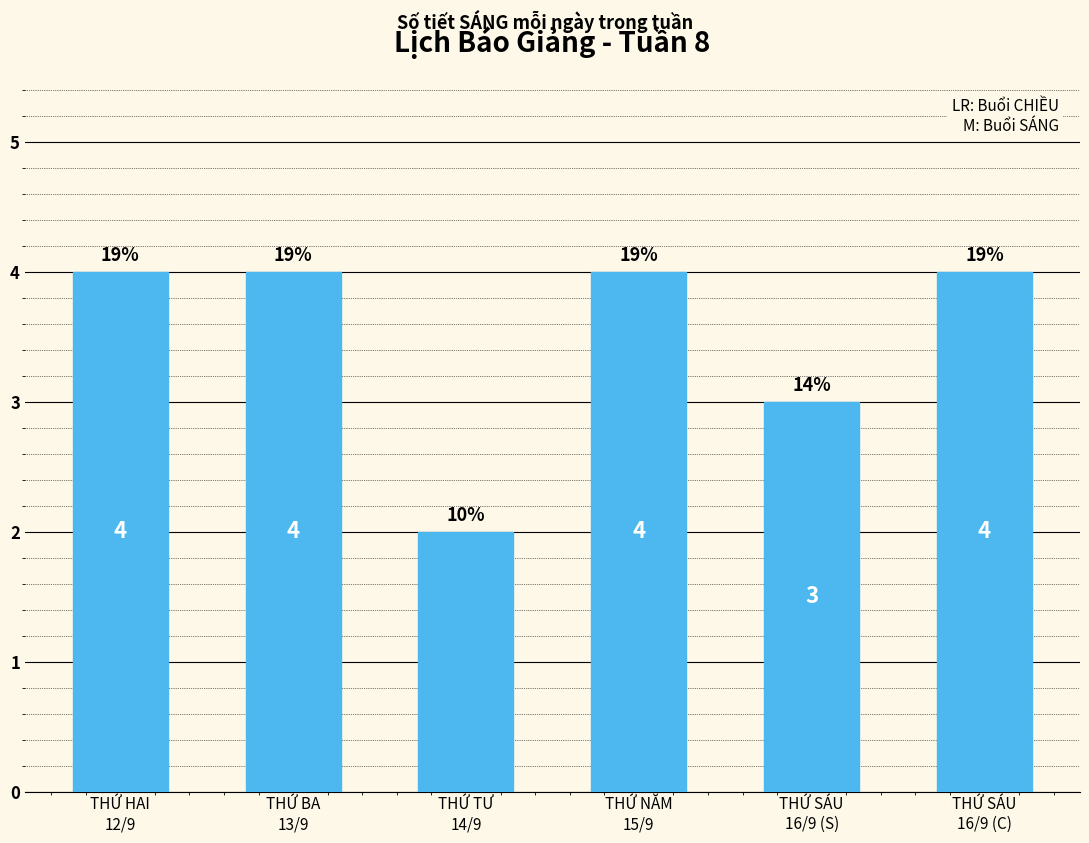

What is the difference between the values at THỨ TƯ
14/9 and THỨ HAI
12/9?

2